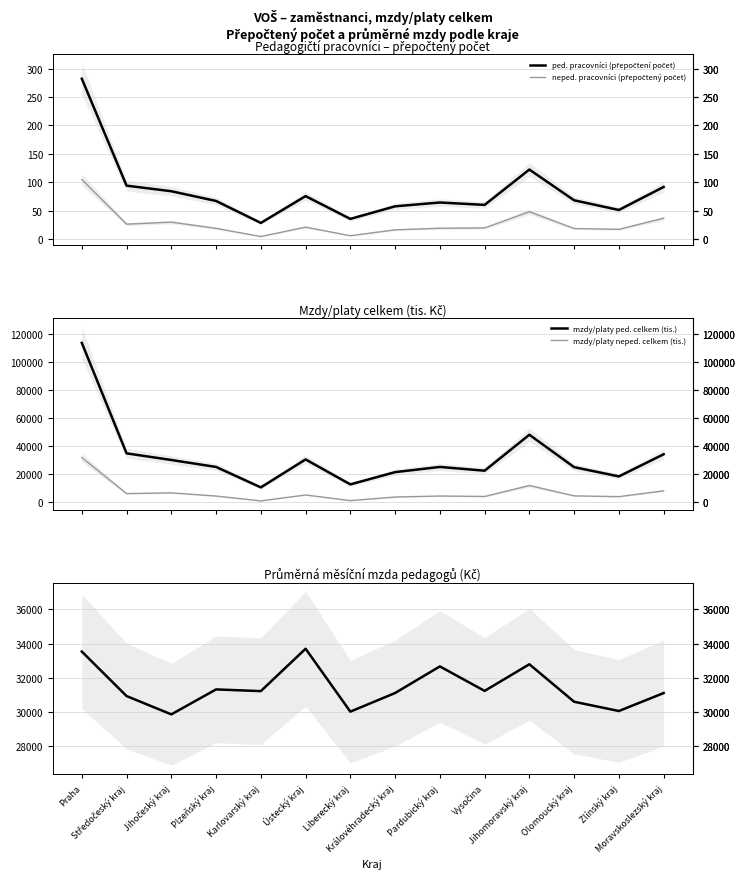

How many data points does each series have?

14